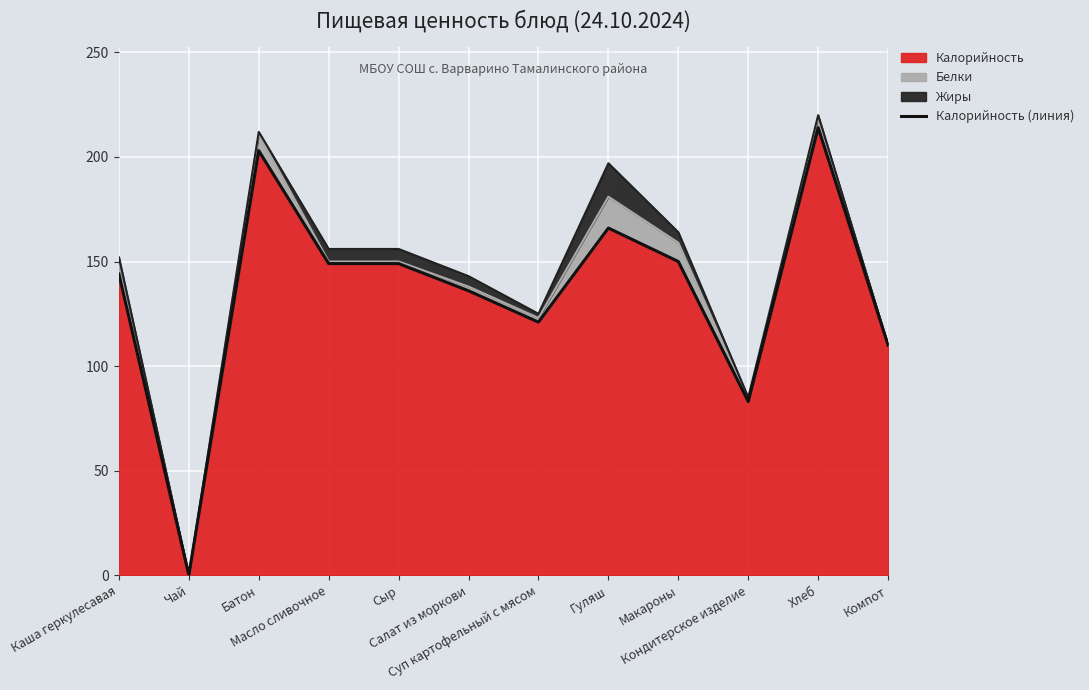

What is the average value?

135